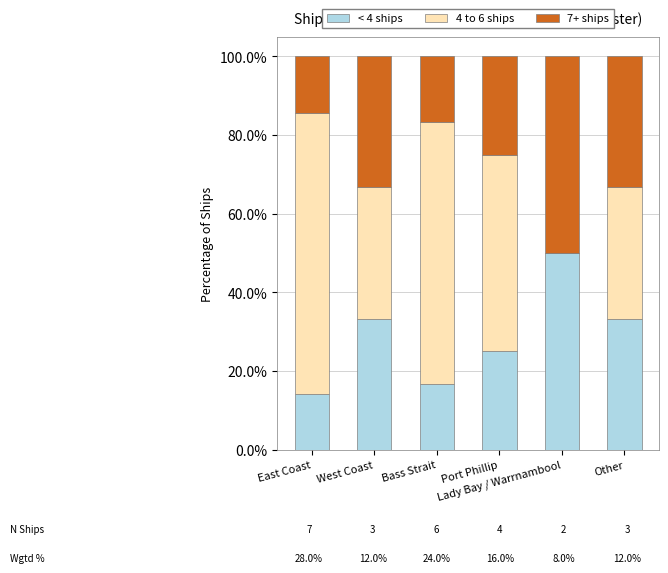

At which label is 4 to 6 ships closest to 0?

Lady Bay / Warrnambool